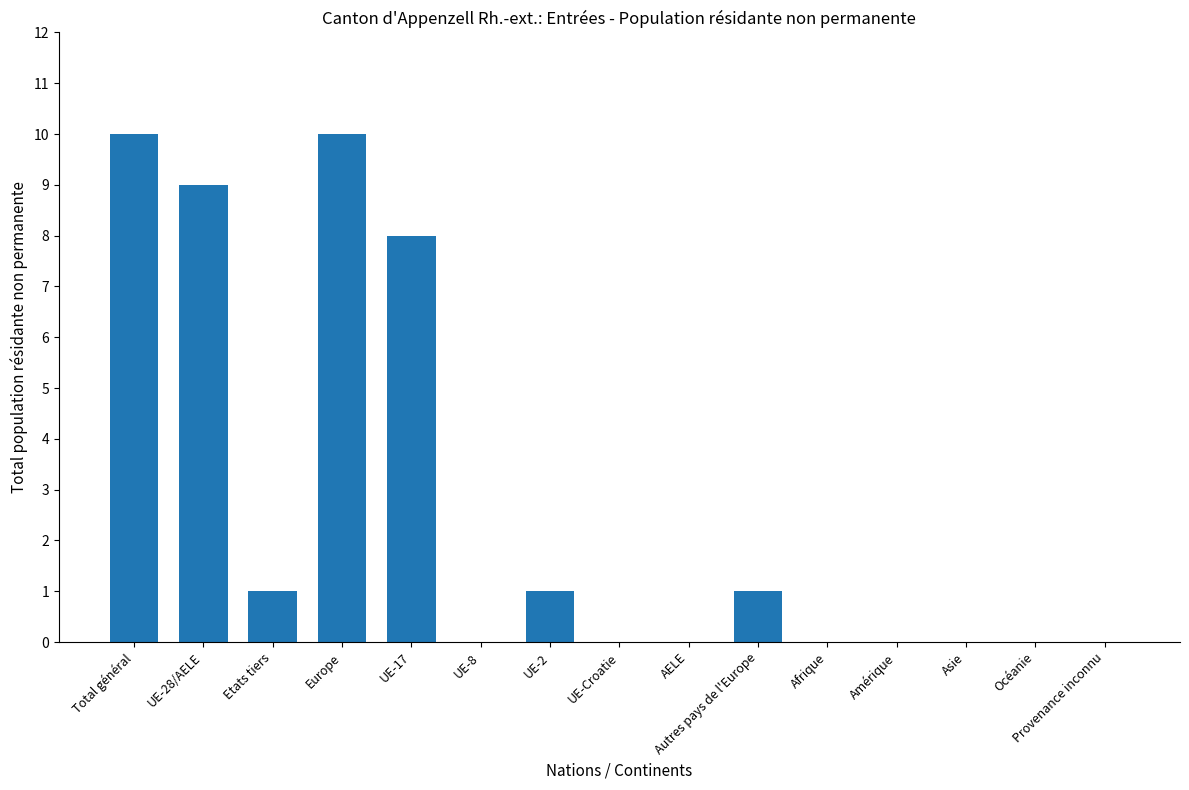

Count the values in the range 0 to 8.

12